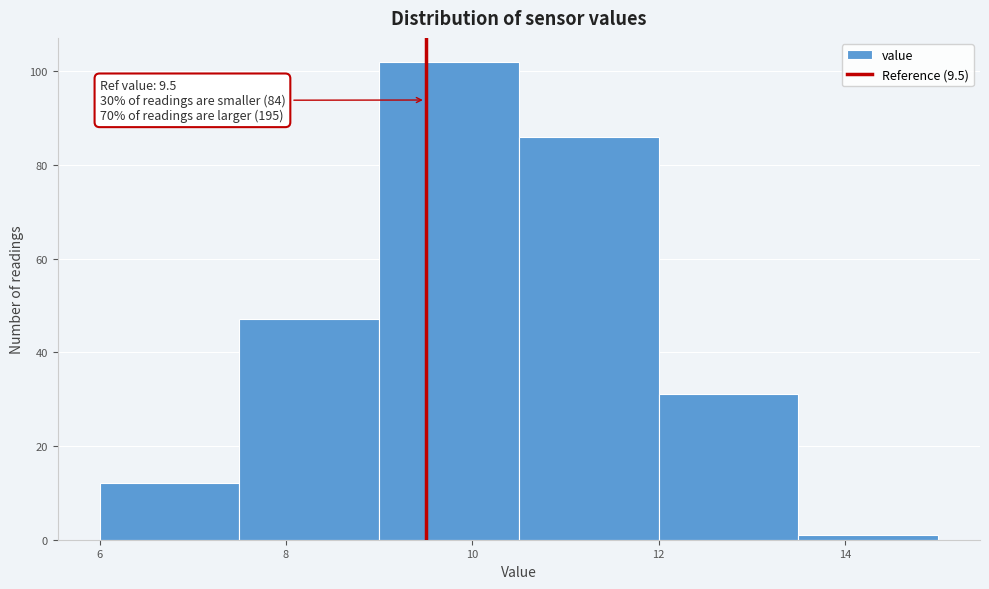

Over which range of the x-axis is the bar tallest?

9.0 to 10.5